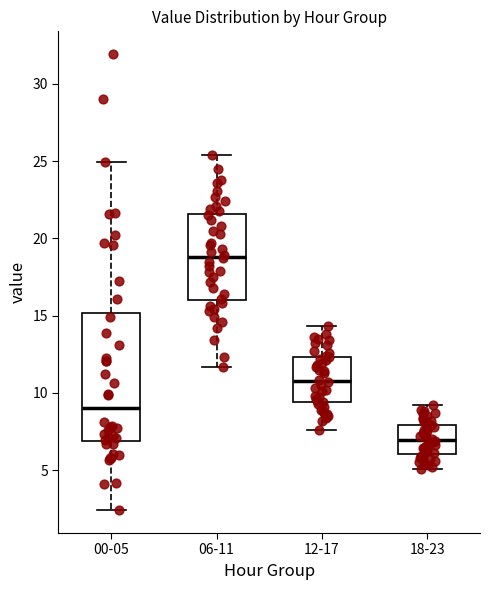

Which box is the tallest, from its lower edge to its upper edge?

00-05